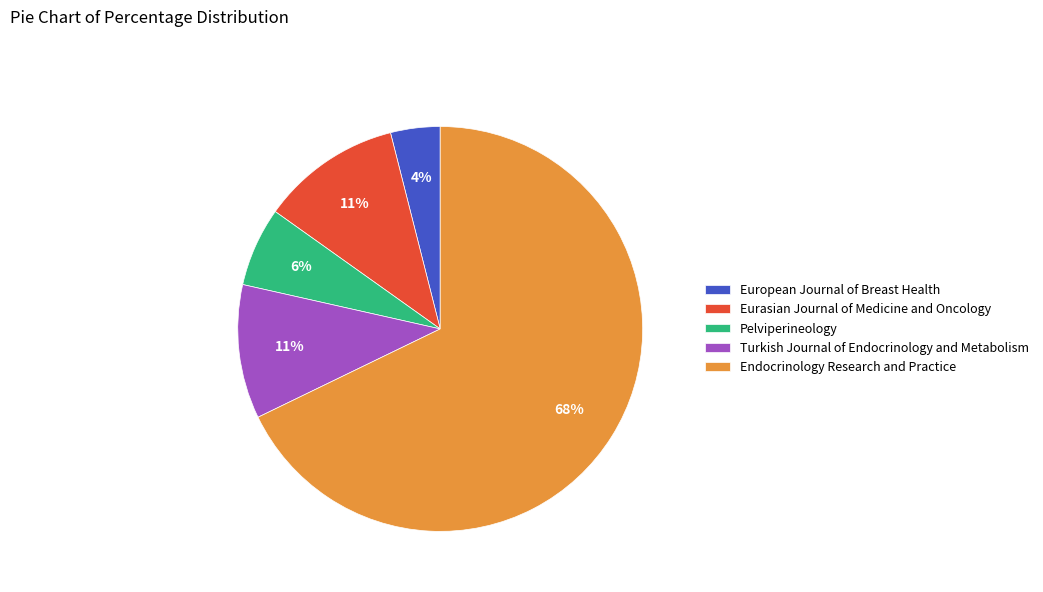

To the nearest percent, what percentage of the pie is Eurasian Journal of Medicine and Oncology?

11%